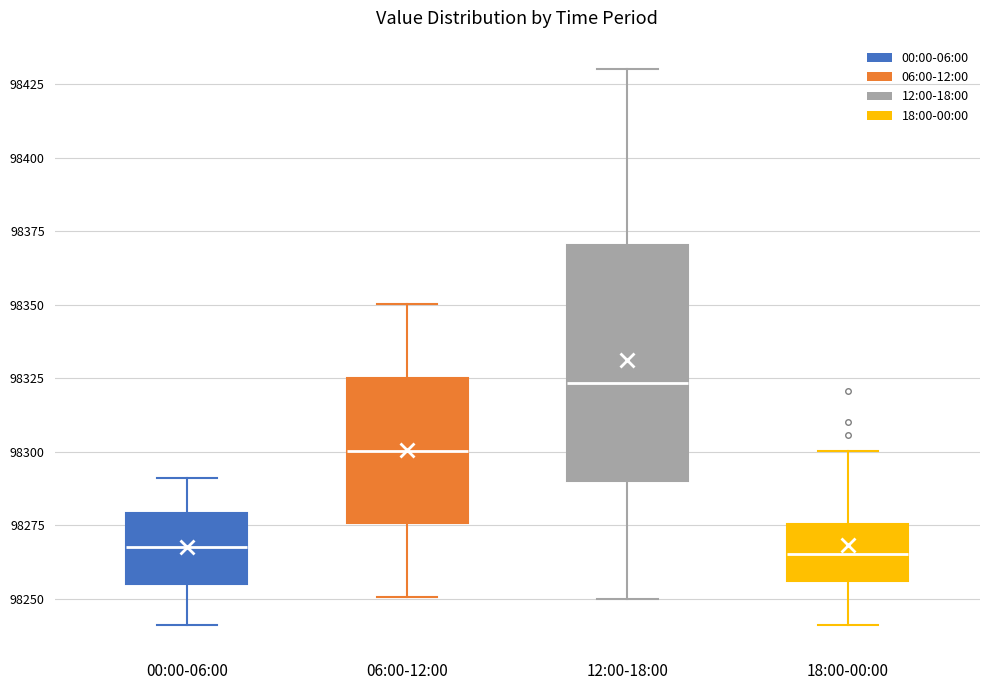

Where does the median line of the box for 12:00-18:00 sit on the y-axis? The values are not printed on the chart, so give them approximately, as read against the axis.

98325